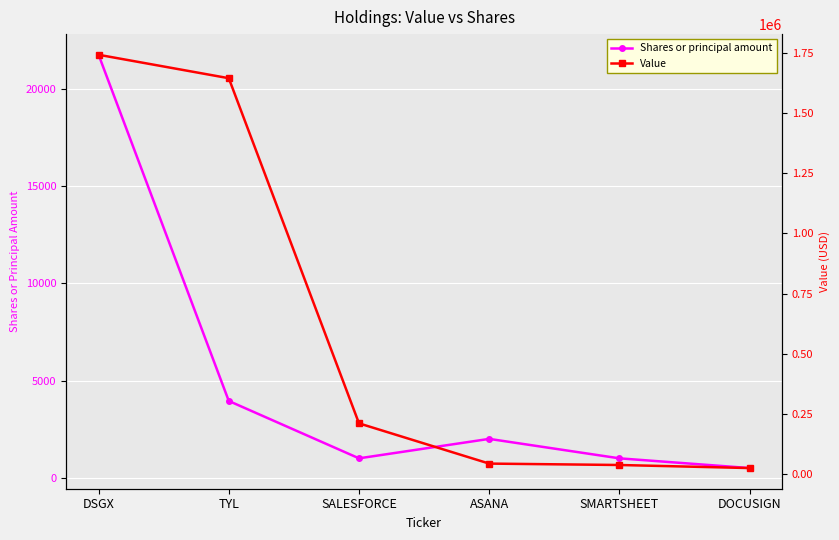

How many values in the Value series are below 211260?

3